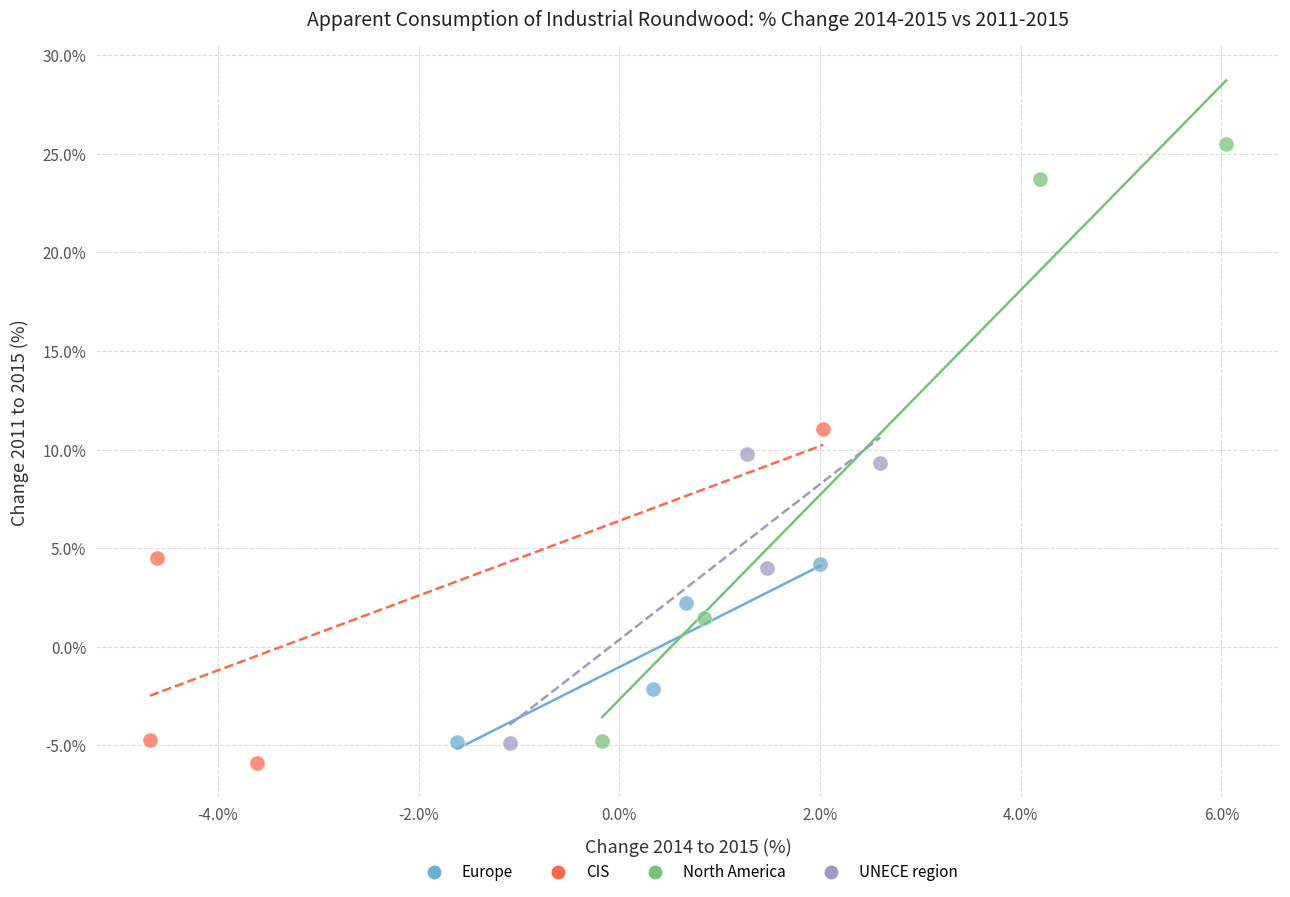

Which series reaches the maximum Y coordinate?

North America